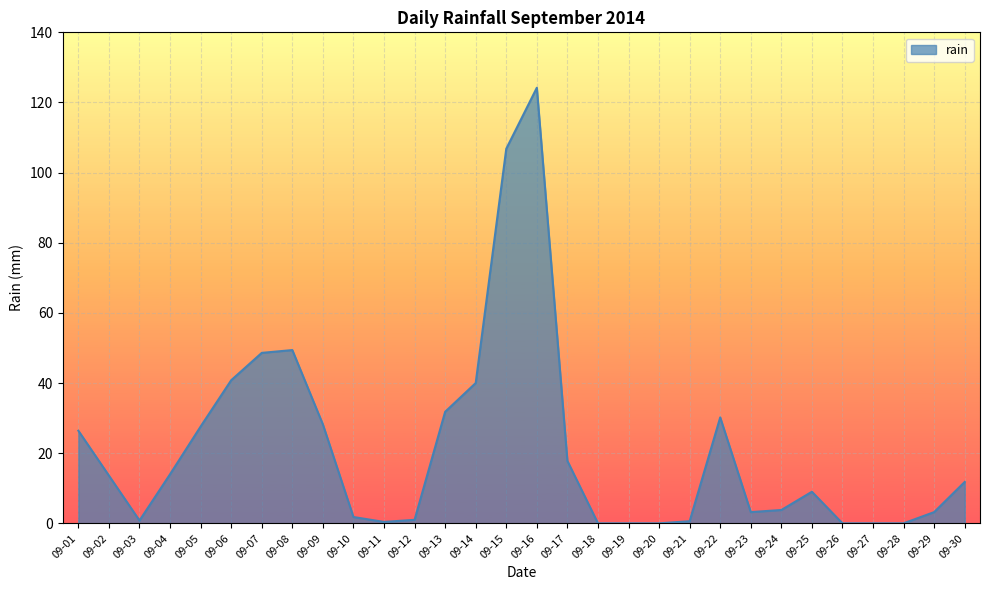

Which has a higher value, 09-23 or 09-09?

09-09